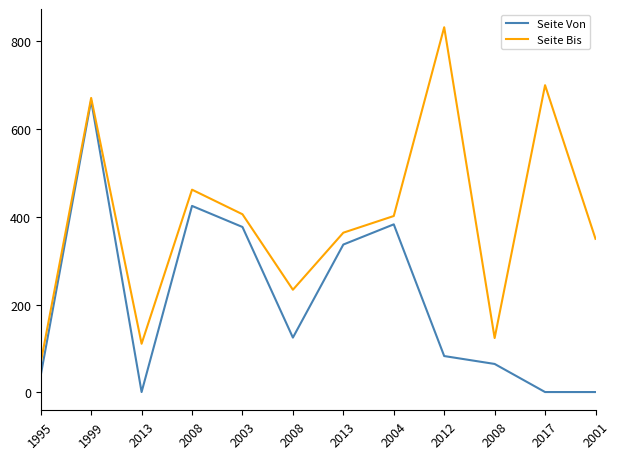

Between 2008 and 2008, which is larger?

2008